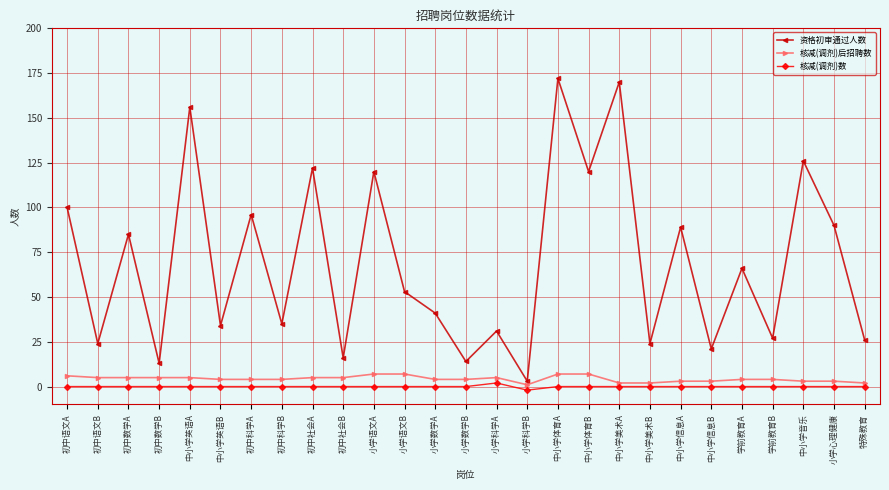

Where is the first local minimum for 资格初审通过人数?

初中语文B